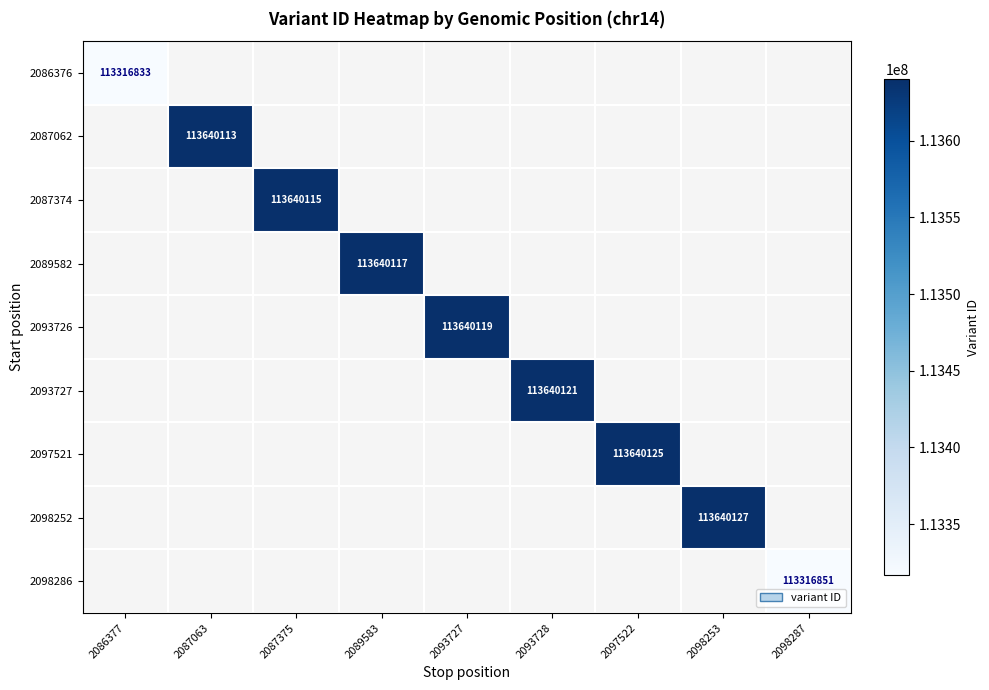

What is the minimum value shown in the chart?

113316833.0